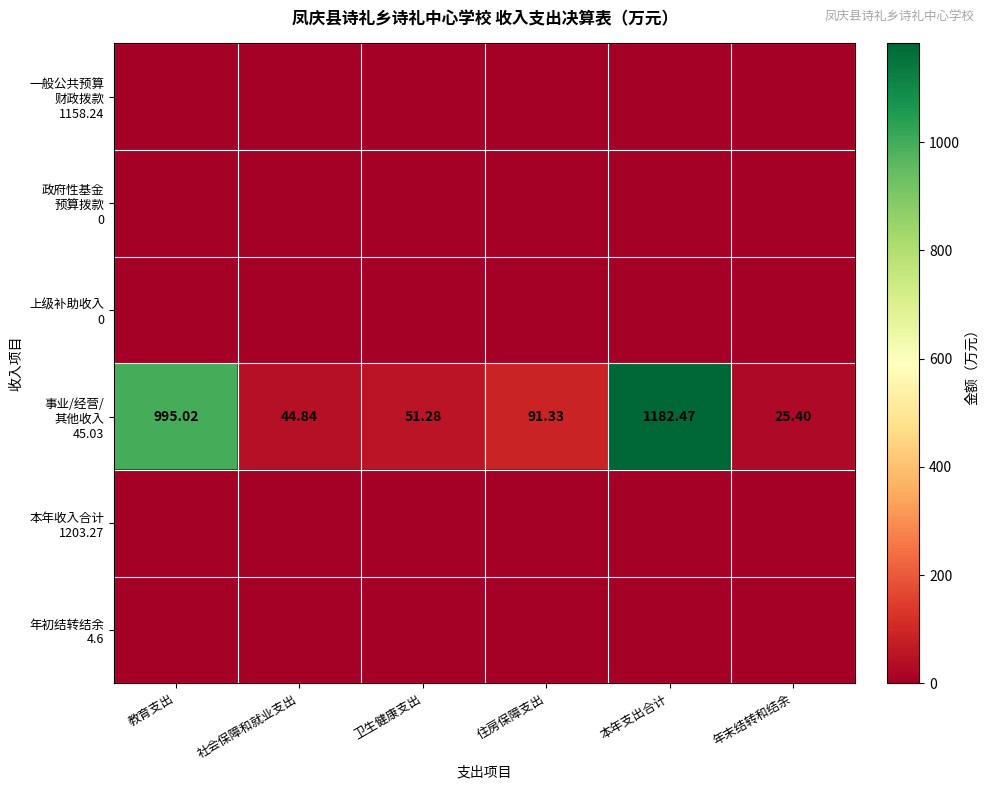

Is it true that 年初结转结余 4.6 equals 0.0 at 教育支出?

True